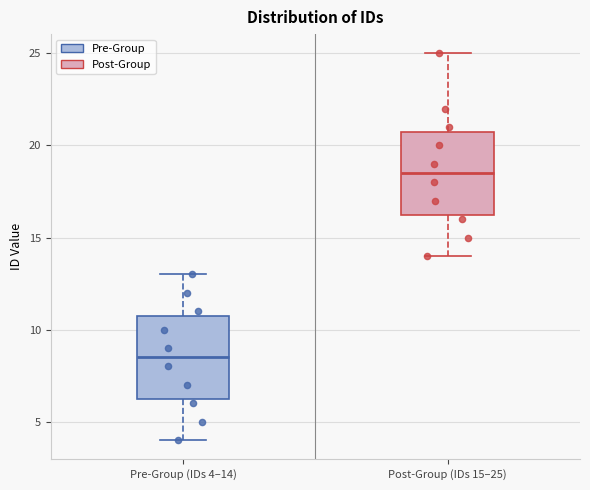

Reading left to right, read every box against the y-axis: the position of its median line, the range the box covers, and the ends of its whiskers. The values are not printed on the chart, so give them approximately, as read against the axis.

Pre-Group (IDs 4–14): median 8.5, box 6.5 to 11.0, whiskers 4.0 to 13.0
Post-Group (IDs 15–25): median 18.5, box 16.5 to 21.0, whiskers 14.0 to 25.0